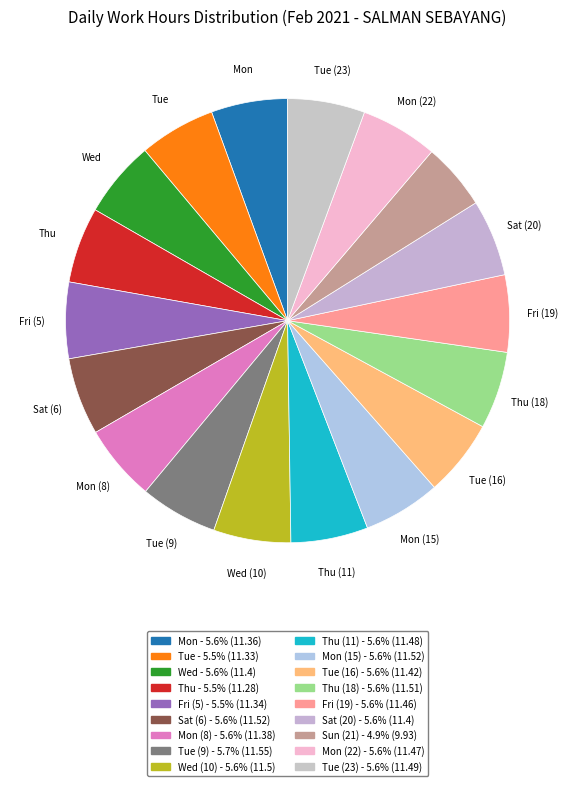

How many segments does this pie chart have?

18